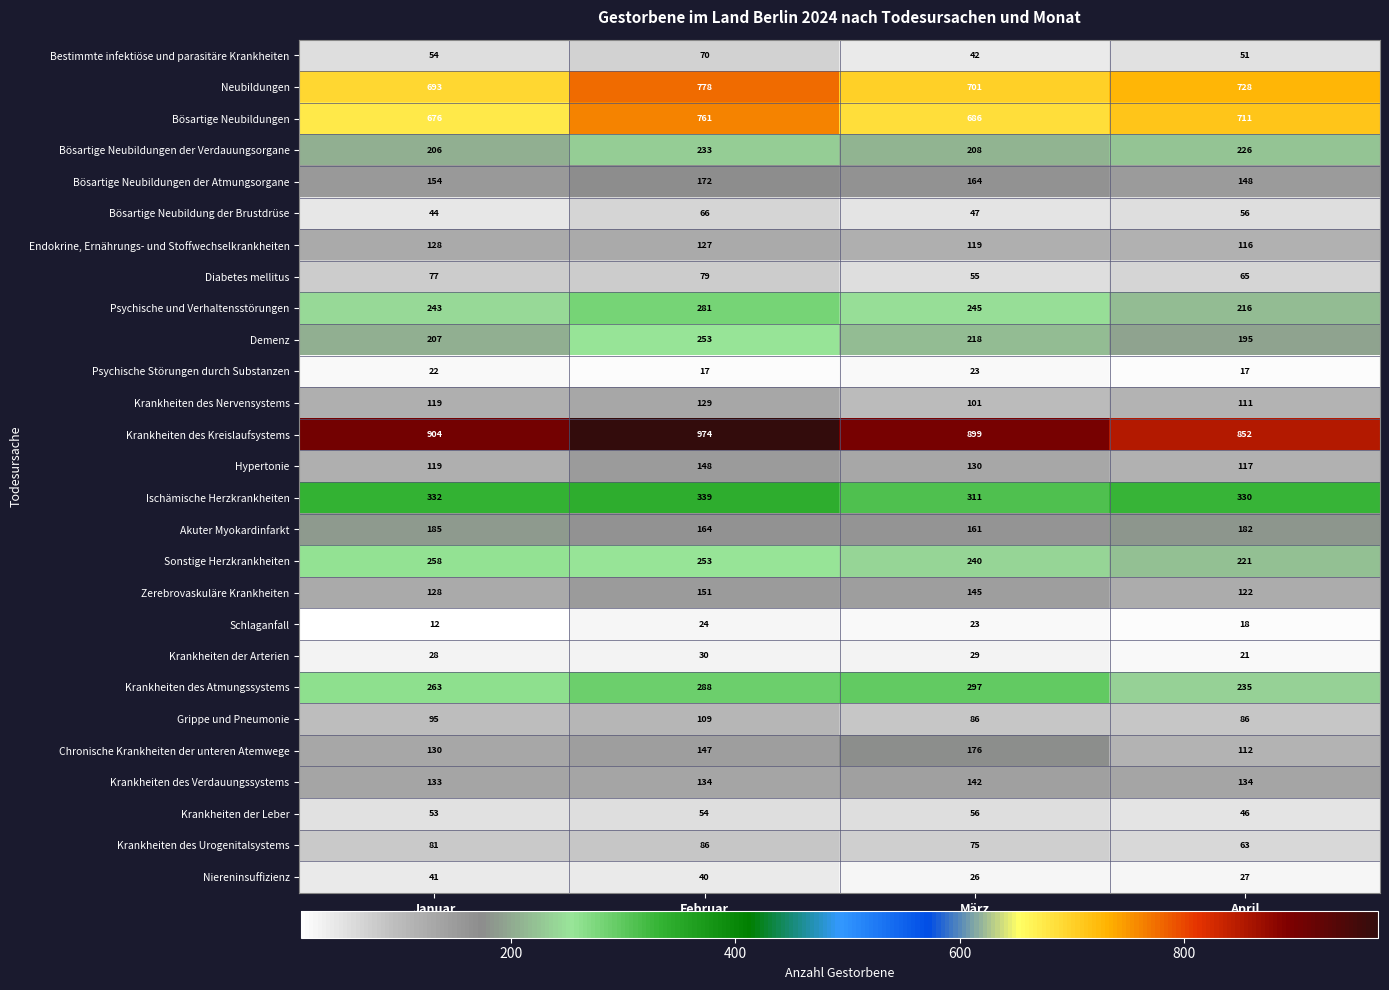

Where is Neubildungen nearest to the value 735?

April